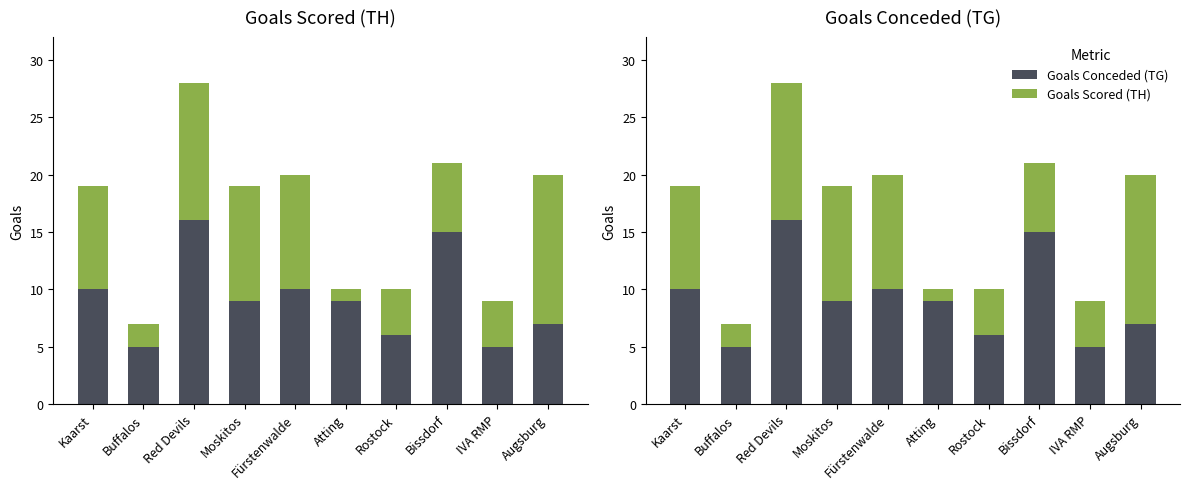

Rank the categories by Goals Conceded (TG) value from lowest to highest.

Buffalos, IVA RMP, Rostock, Augsburg, Moskitos, Atting, Kaarst, Fürstenwalde, Bissdorf, Red Devils